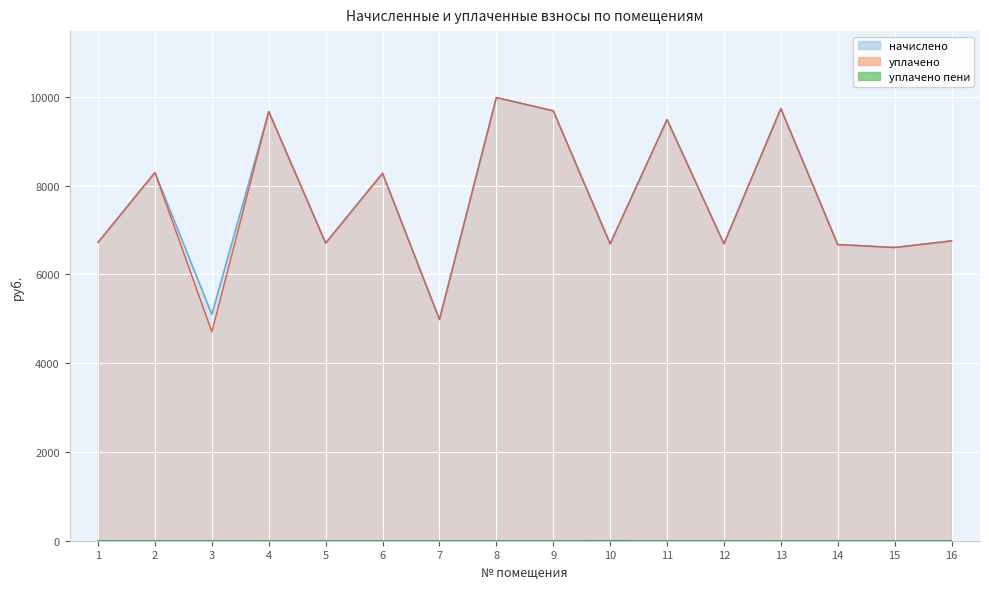

True or false: уплачено пени and уплачено intersect in this chart.

False